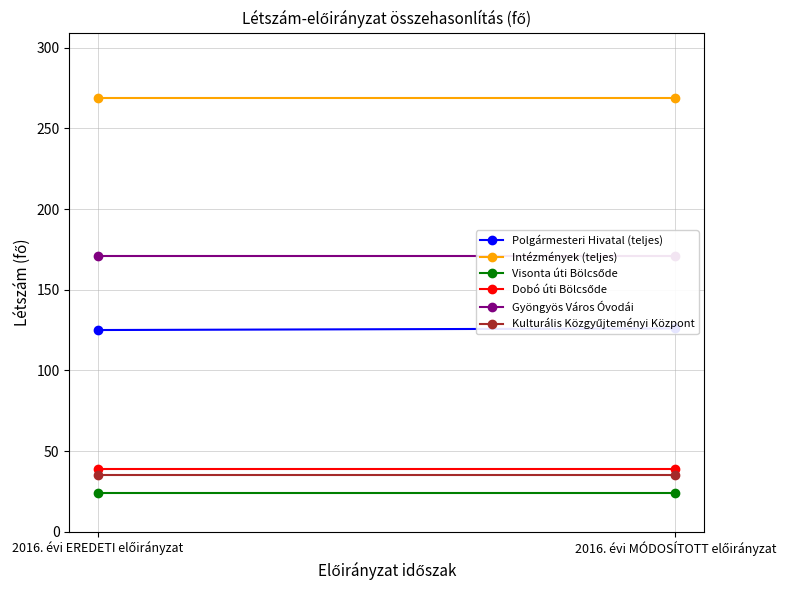

What is the greatest value displayed?

269